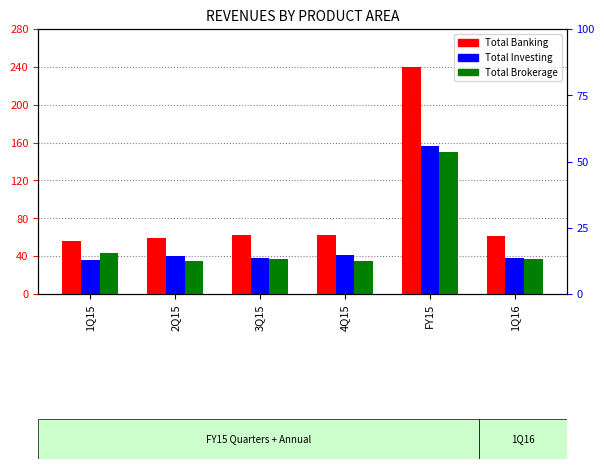

Rank the categories by Total Banking value from lowest to highest.

1Q15, 2Q15, 1Q16, 3Q15, 4Q15, FY15